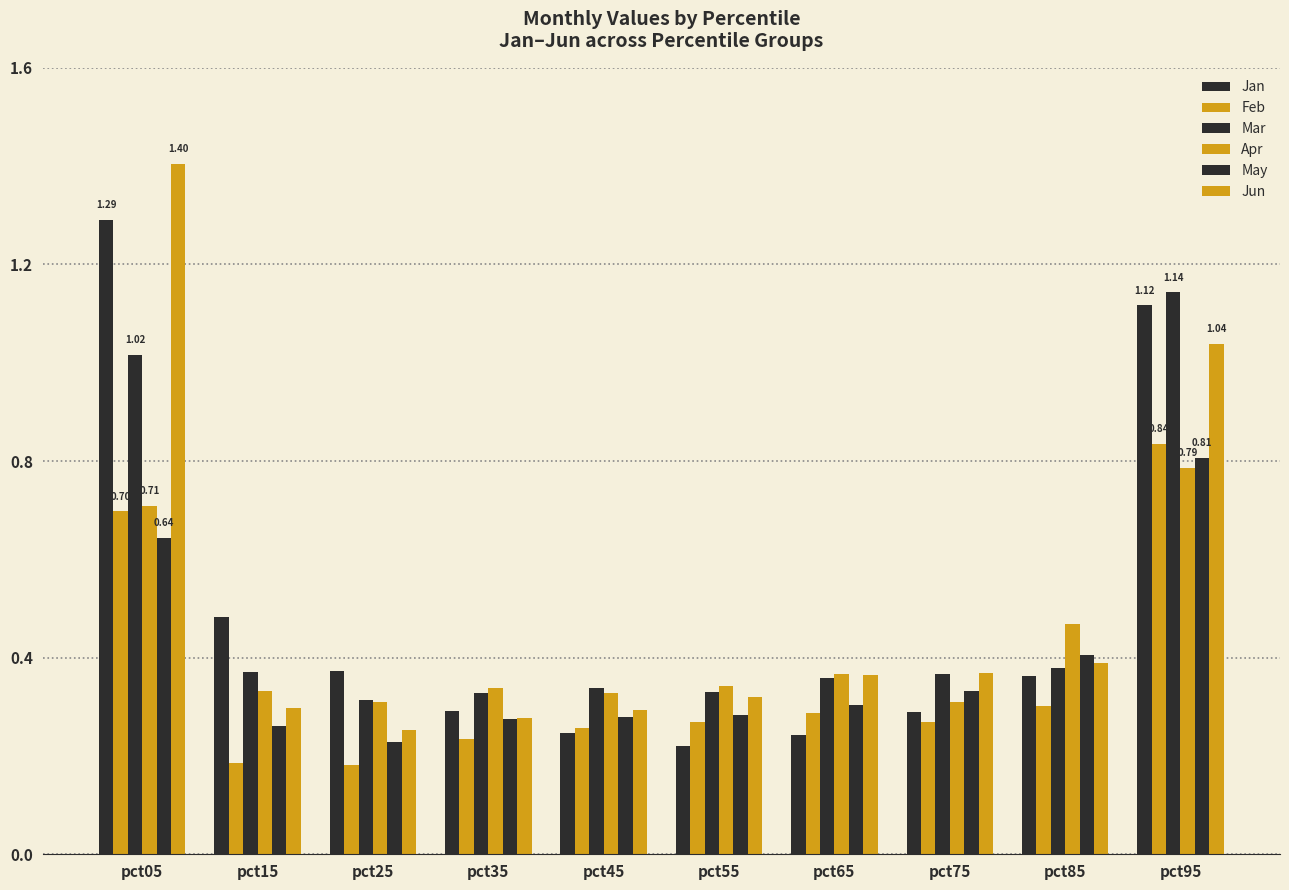

What is the value of the Mar bar at the 2nd from the left?

0.4